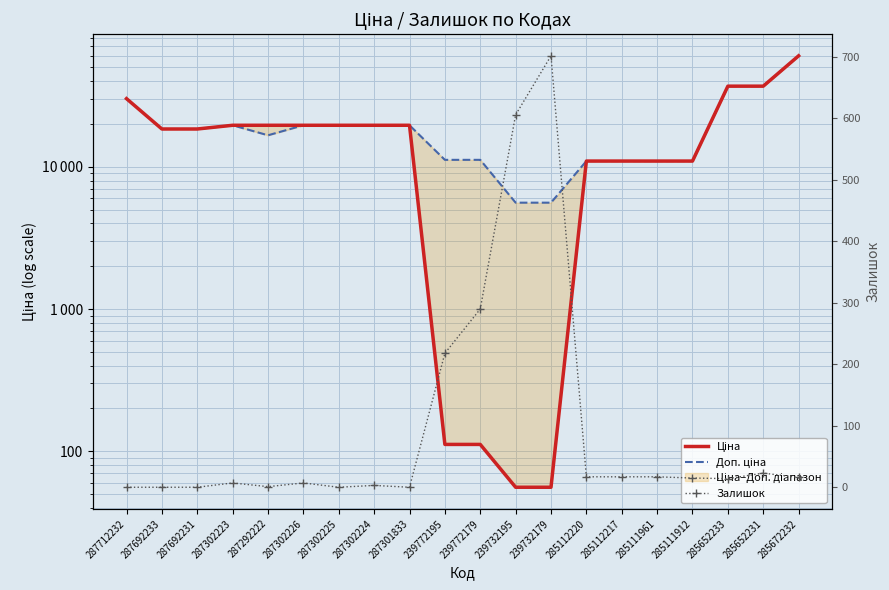

Count the number of categories in the chart.

20